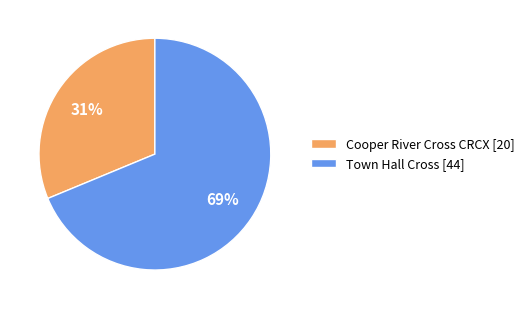

Is the sum of Town Hall Cross [44] and Cooper River Cross CRCX [20] greater than half?

Yes